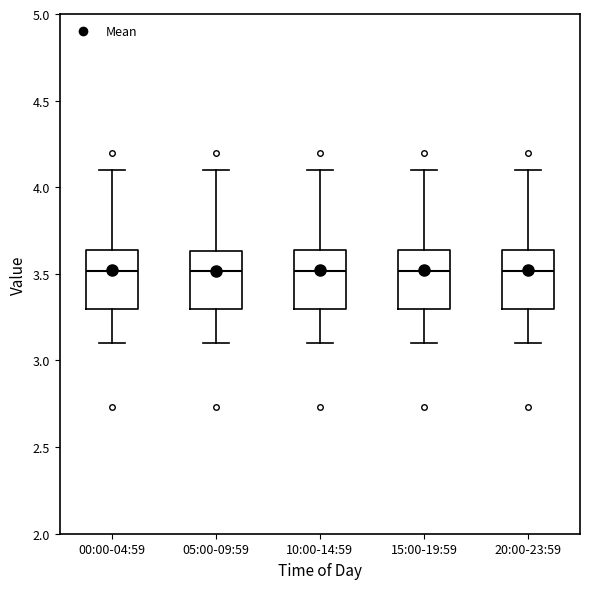

Where does the median line of the box for 00:00-04:59 sit on the y-axis? The values are not printed on the chart, so give them approximately, as read against the axis.

3.50